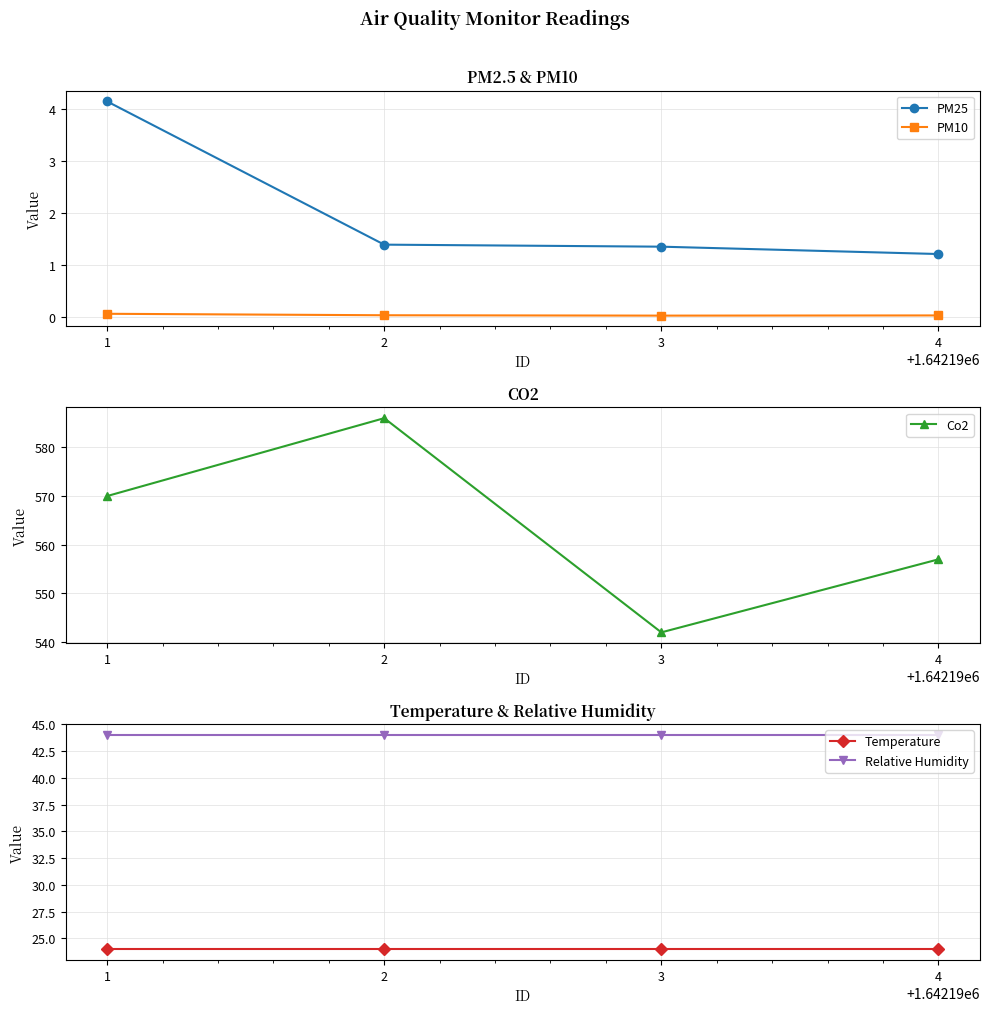

Rank the series at 2 from lowest to highest value.

PM10, PM25, Temperature, Relative Humidity, Co2